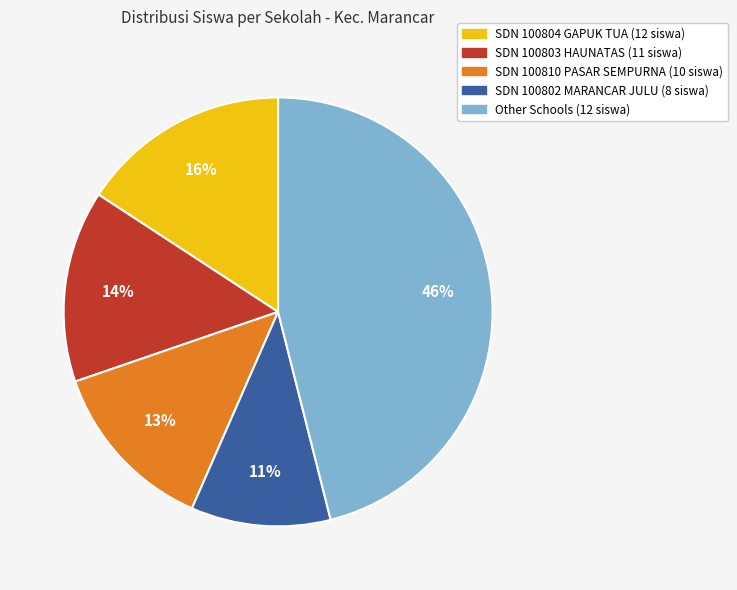

How many slices are in this pie chart?

5